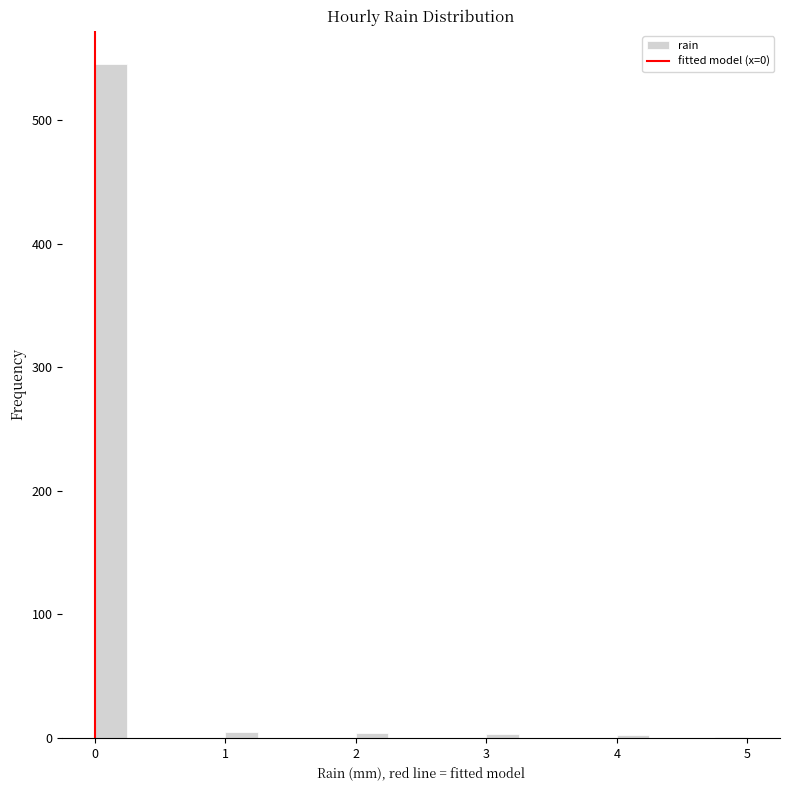

Read against the x-axis, roughly where is the centre of the tallest bar?

0.1